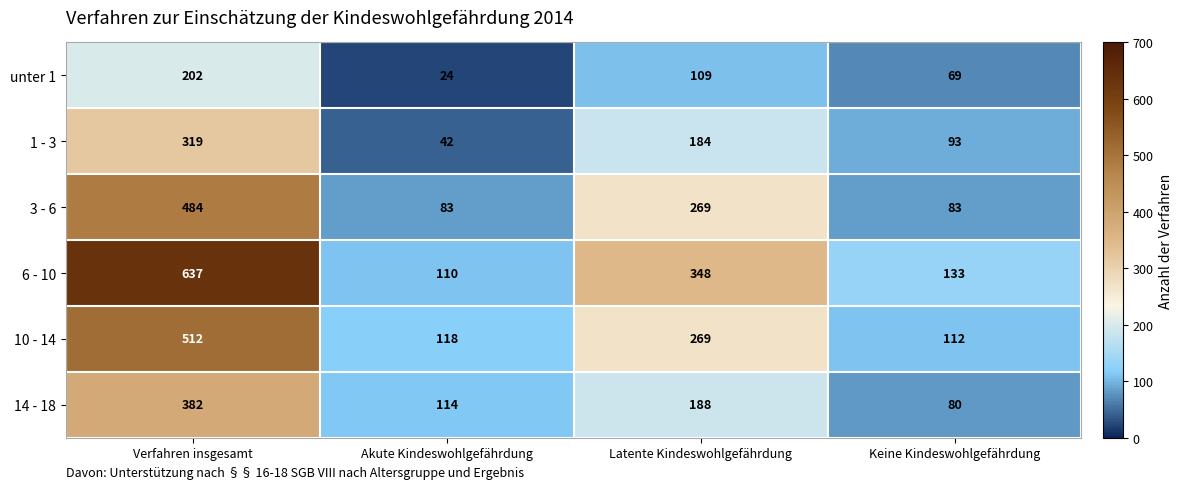

What is the total value across all series at Keine Kindeswohlgefährdung?

570